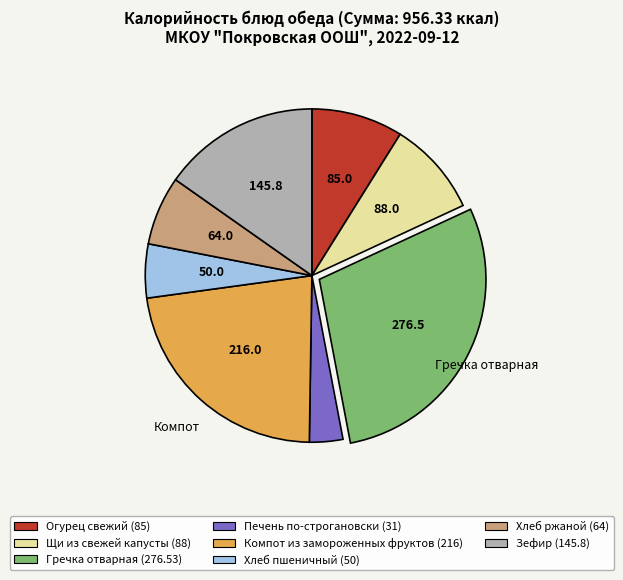

The Огурец свежий slice represents 18% of the pie. True or false?

False